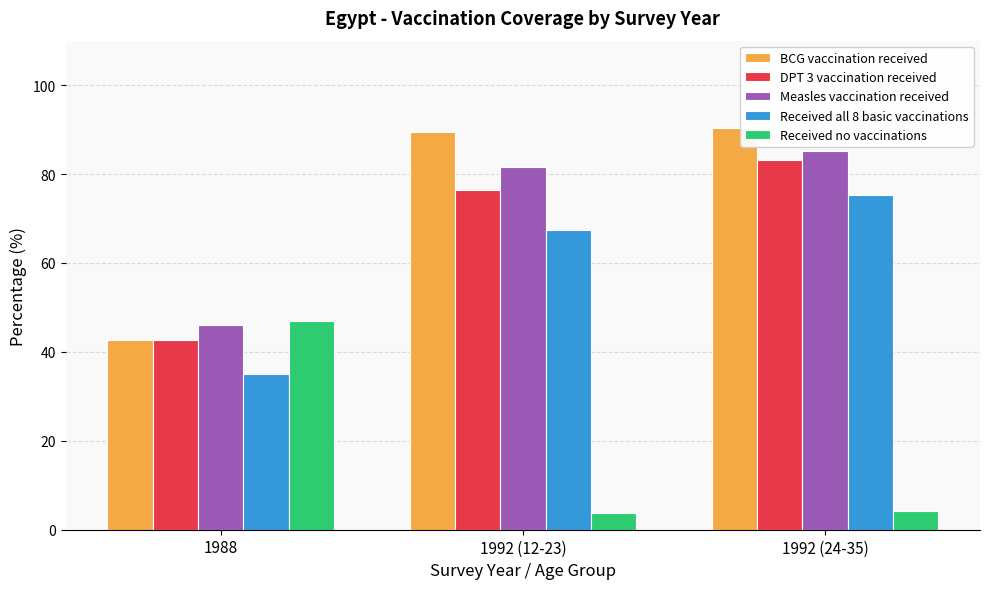

At which label does Received no vaccinations reach its peak?

1988